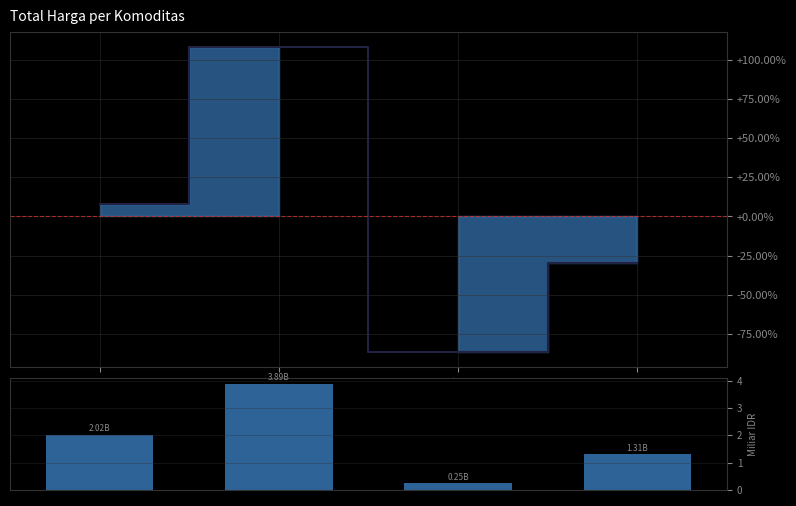

Reading left to right, what are all the values shown in this chart?

Trend Line: Fasilitas Kesehatan=8.2	Kendaraan Bermotor=108.2	Obat Tahun 2020=-86.6	Peralatan Elektronik=-29.8
Total (Billion IDR): Fasilitas Kesehatan=2.0	Kendaraan Bermotor=3.9	Obat Tahun 2020=0.2	Peralatan Elektronik=1.3